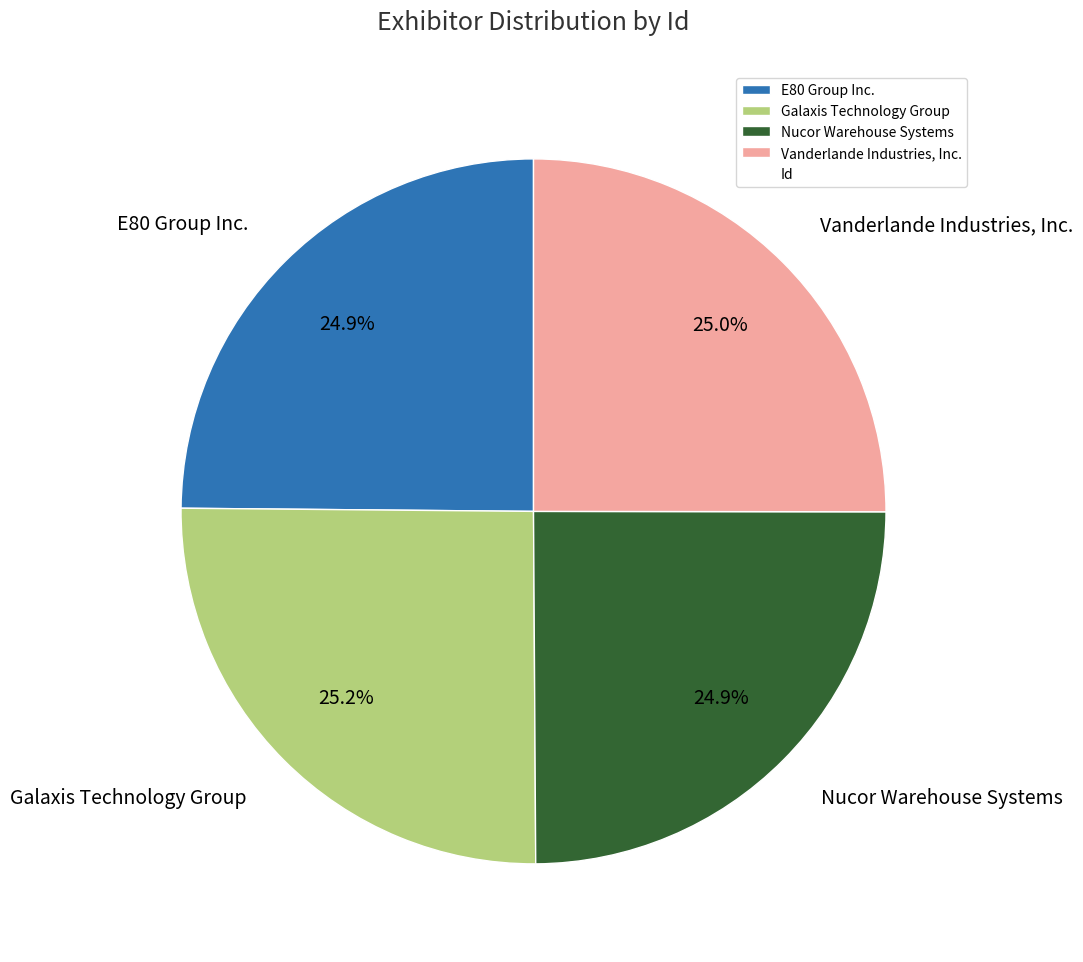

To the nearest percent, what is the combined percentage of Vanderlande Industries, Inc. and Nucor Warehouse Systems?

50%